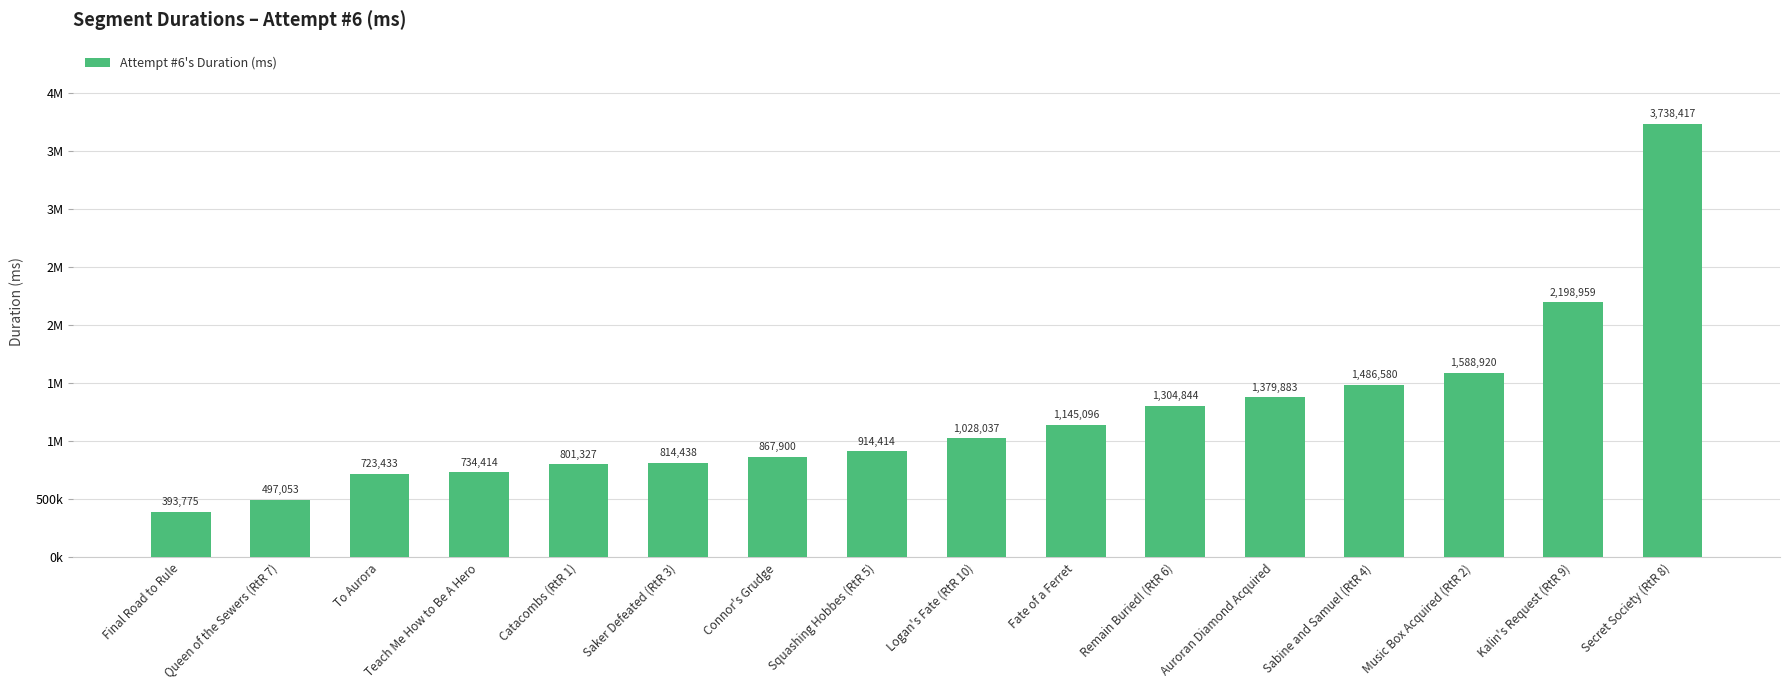

Is it true that the value at Secret Society (RtR 8) is 3738417?

True